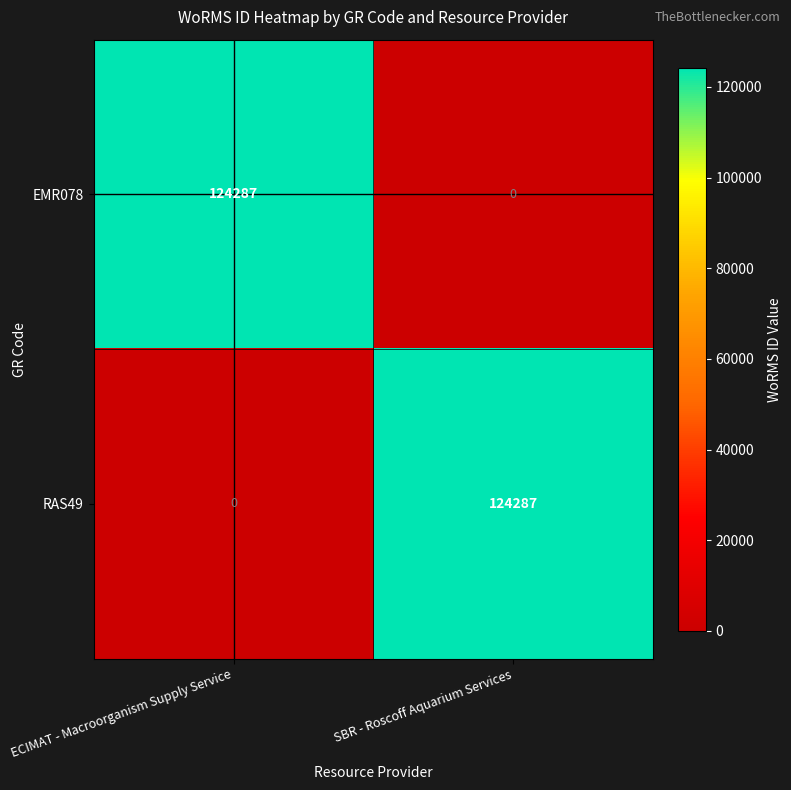

Is the value of RAS49 at ECIMAT - Macroorganism Supply Service greater than the value of EMR078 at ECIMAT - Macroorganism Supply Service?

No